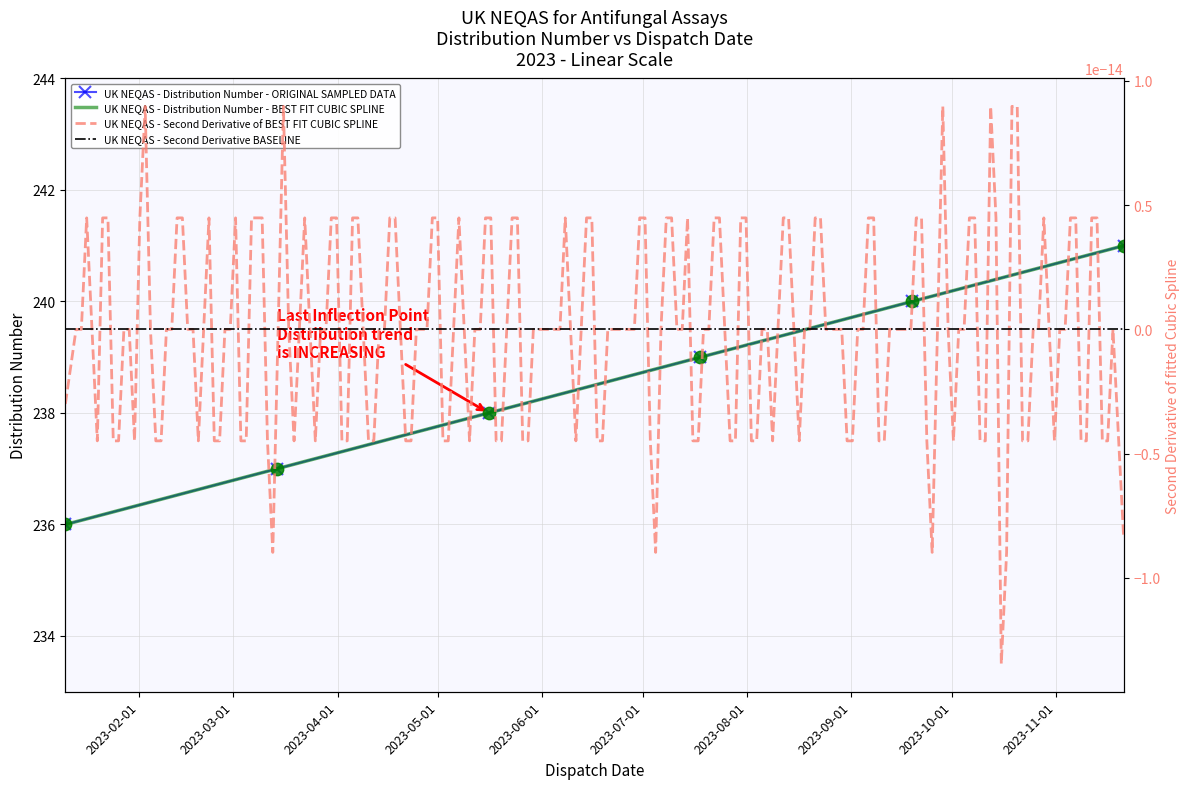

What is the change in value from 2023-01-10 to 2023-03-14?

+1